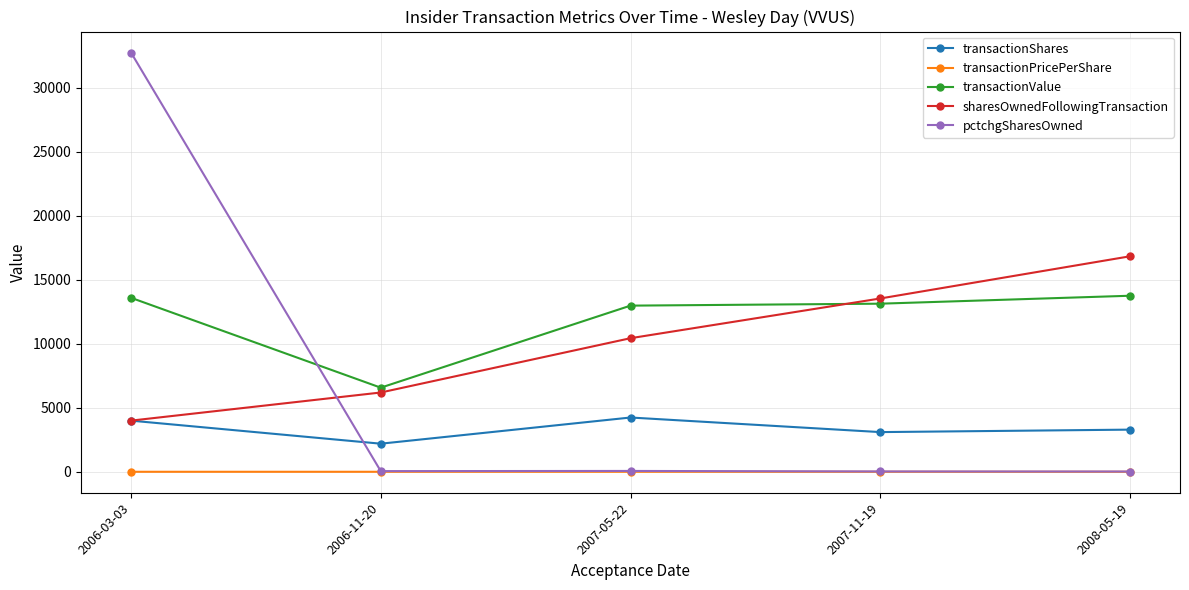

What are all the series names shown in the legend?

transactionShares, transactionPricePerShare, transactionValue, sharesOwnedFollowingTransaction, pctchgSharesOwned